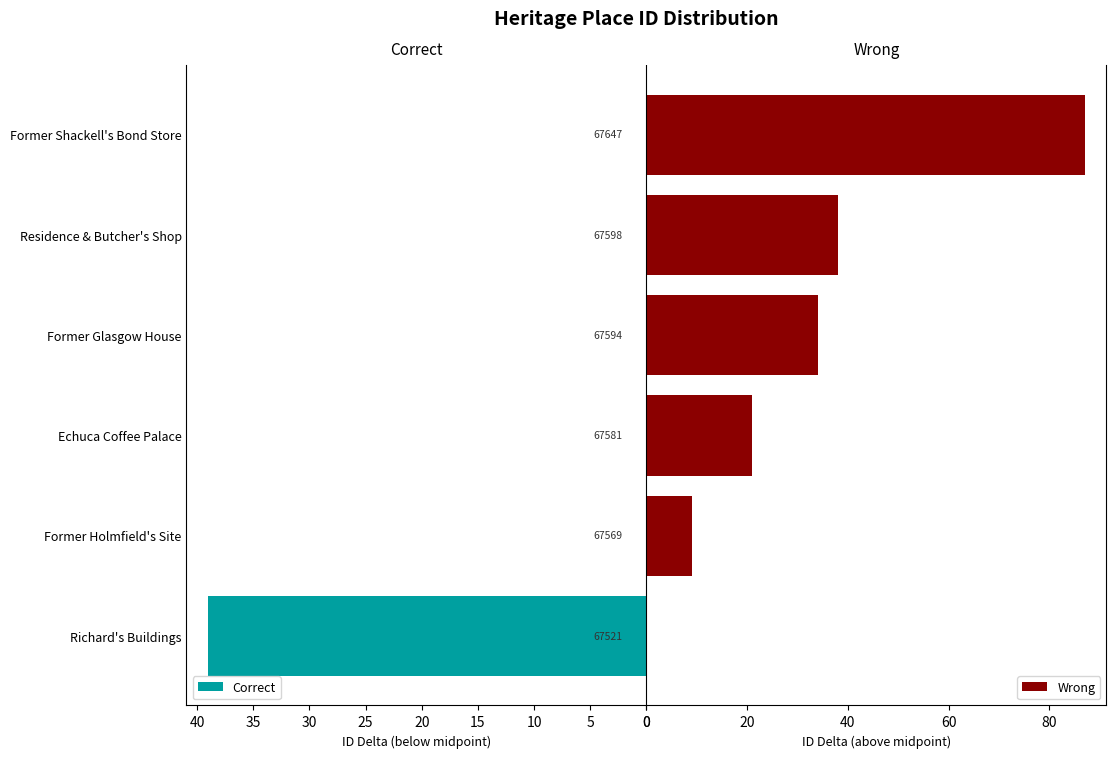

At how many categories does at least one series exceed 67?

1